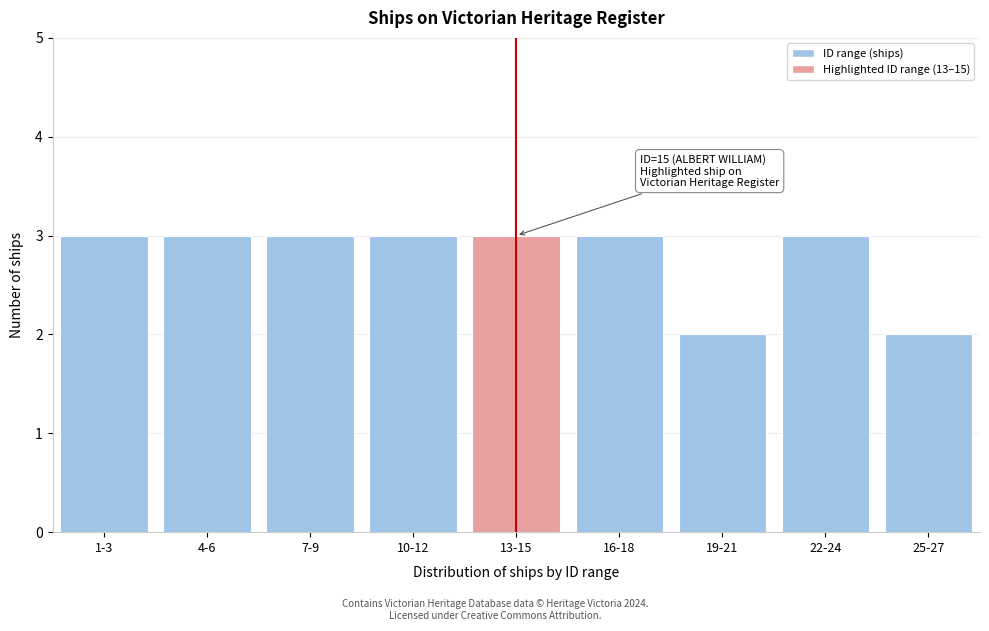

Reading right to left, transcribe all the data shown in this chart.

25-27=2	22-24=3	19-21=2	16-18=3	13-15=3	10-12=3	7-9=3	4-6=3	1-3=3